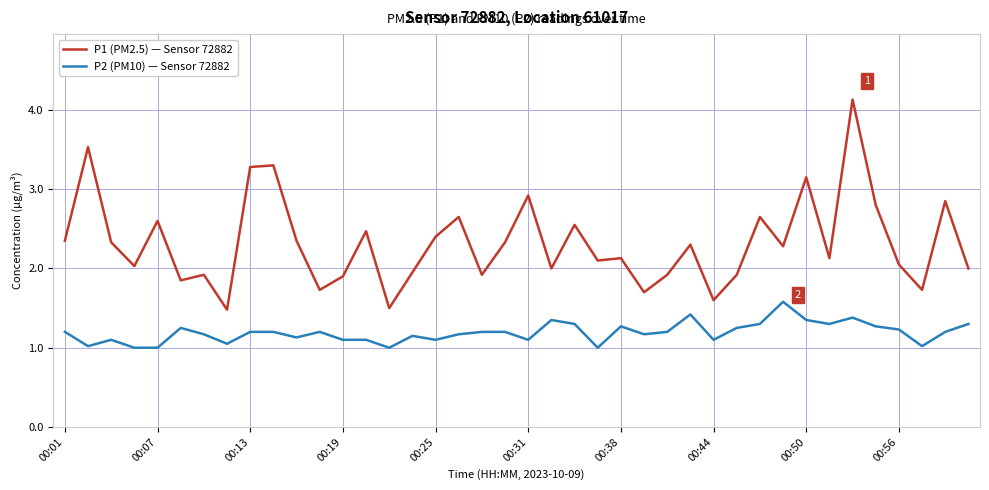

What is the difference between the maximum and minimum values in the P2 (PM10) — Sensor 72882 series?

0.6